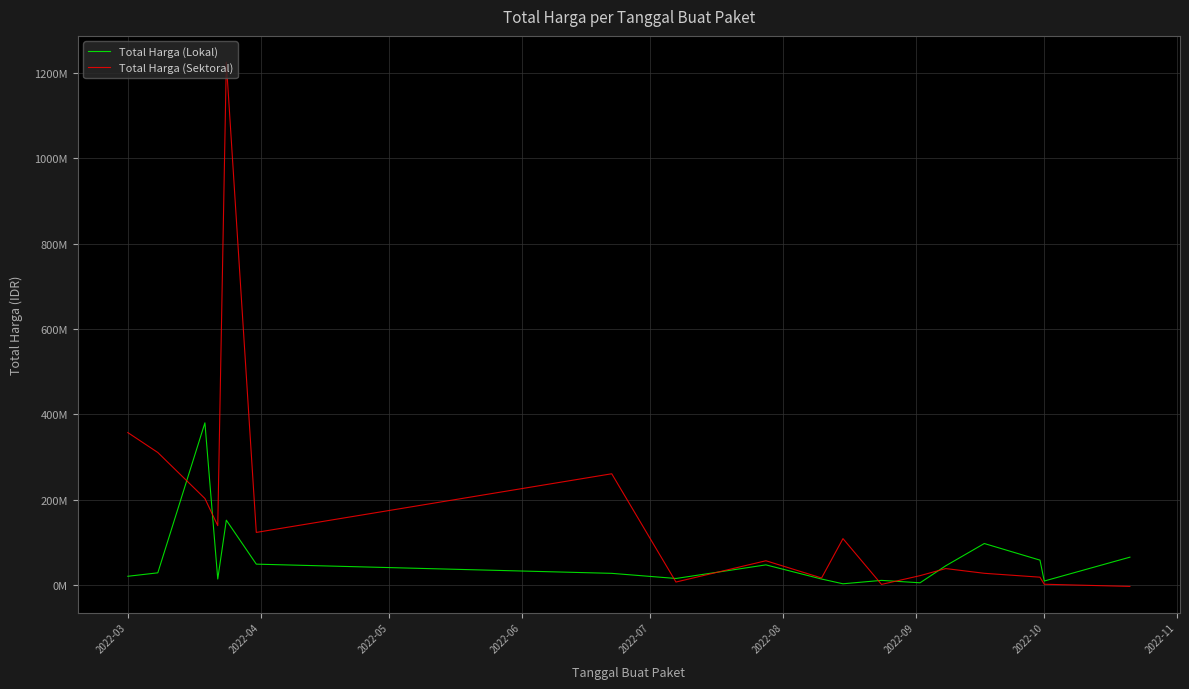

List the series in order of their peak value, highest first.

Total Harga (Sektoral), Total Harga (Lokal)